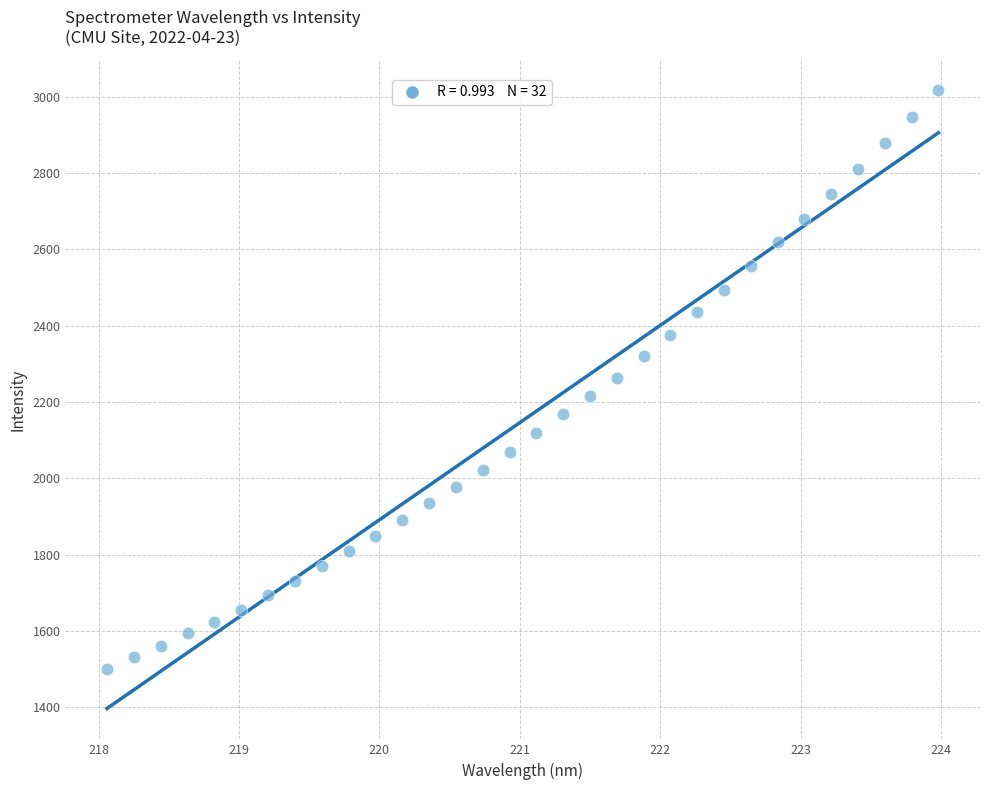

What is the range of X values (max minus min)?

5.9